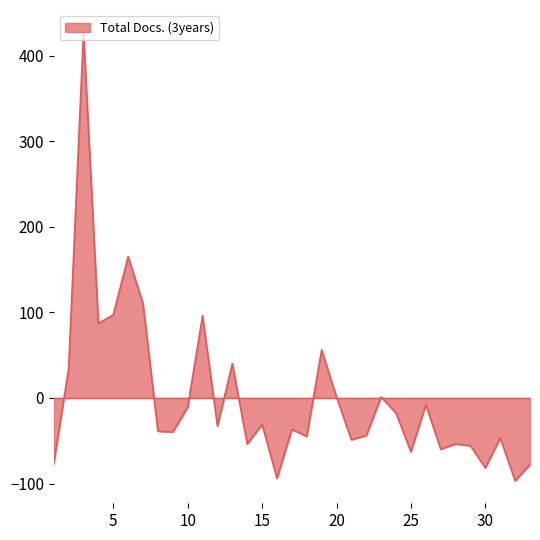

What is the greatest value displayed?

427.1